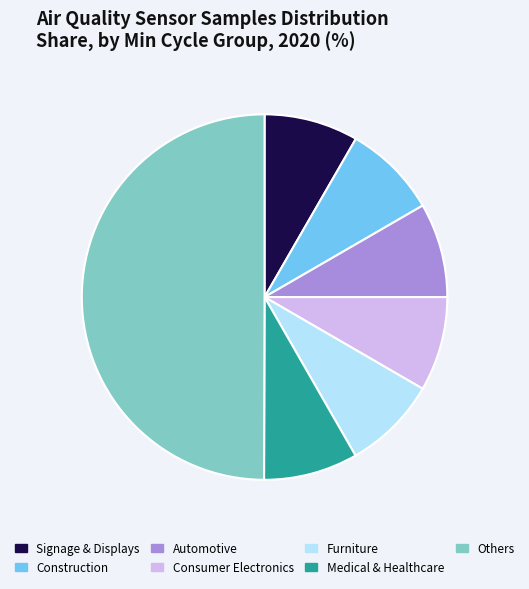

How many slices are in this pie chart?

7